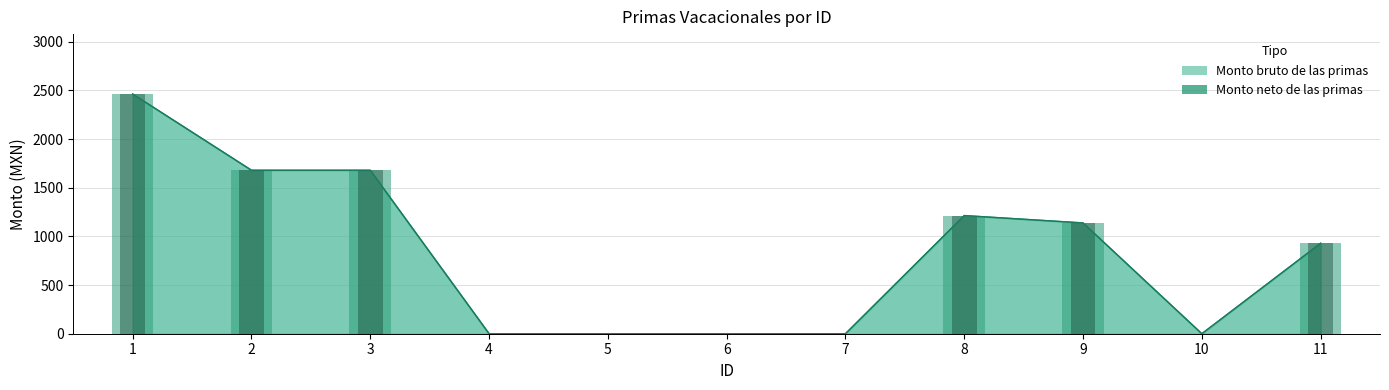

At which label does Monto neto de las primas first exceed 929?

1